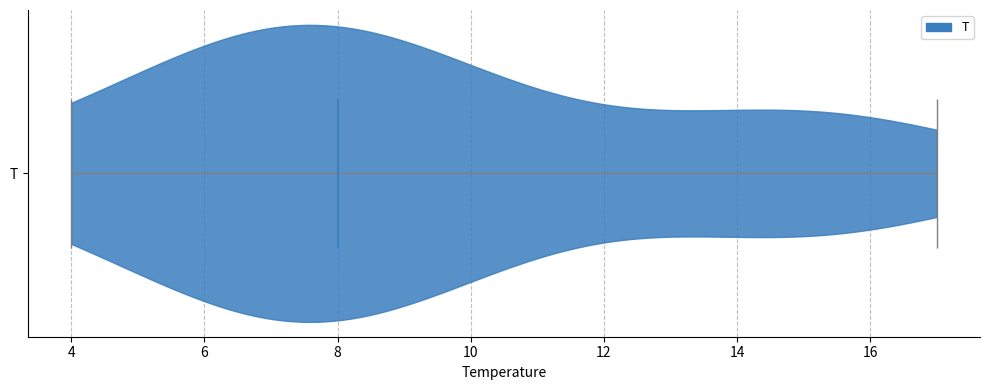

Read this violin plot against the x-axis: where its median line is, and the lowest and highest points the violin reaches. The values are not printed on the chart, so give them approximately, as read against the axis.

median line 8, lowest point 4, highest point 17